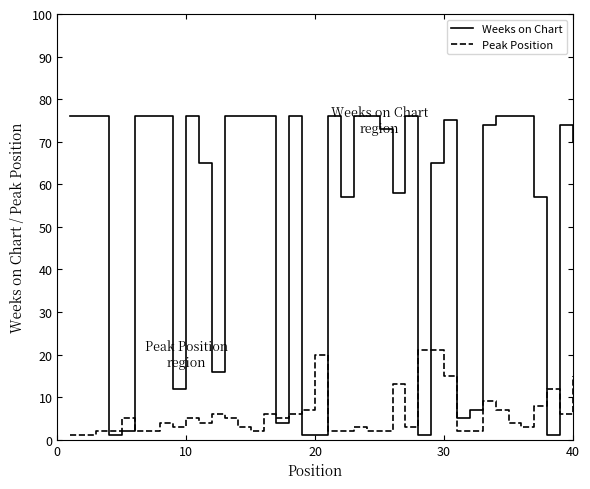

What is the difference between the maximum and minimum values in the Peak Position series?

20